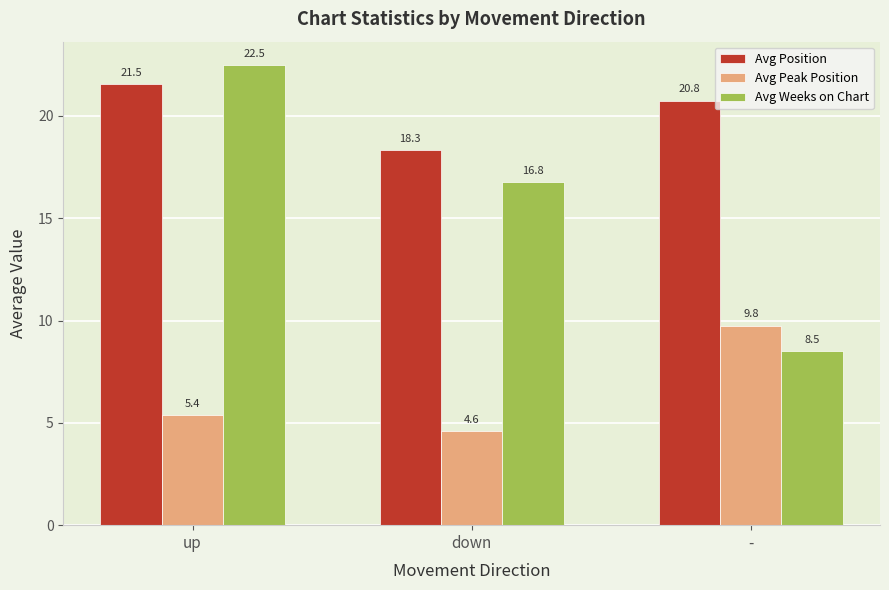

List the series in order of their overall mean, lowest first.

Avg Peak Position, Avg Weeks on Chart, Avg Position